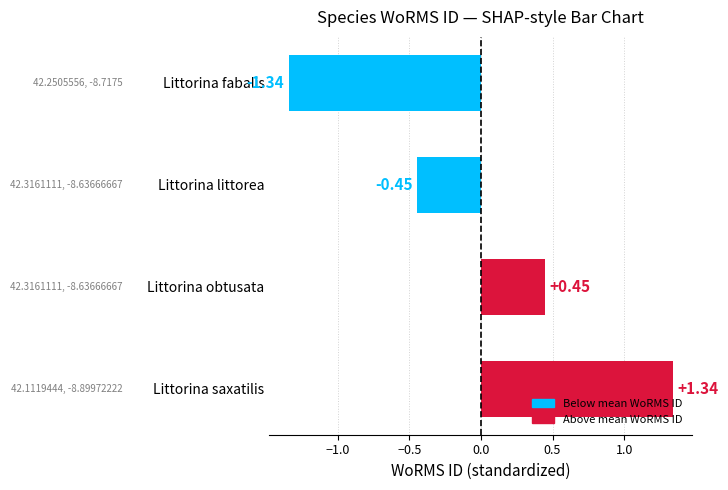

What is the change in value from Littorina littorea to Littorina obtusata?

+0.9